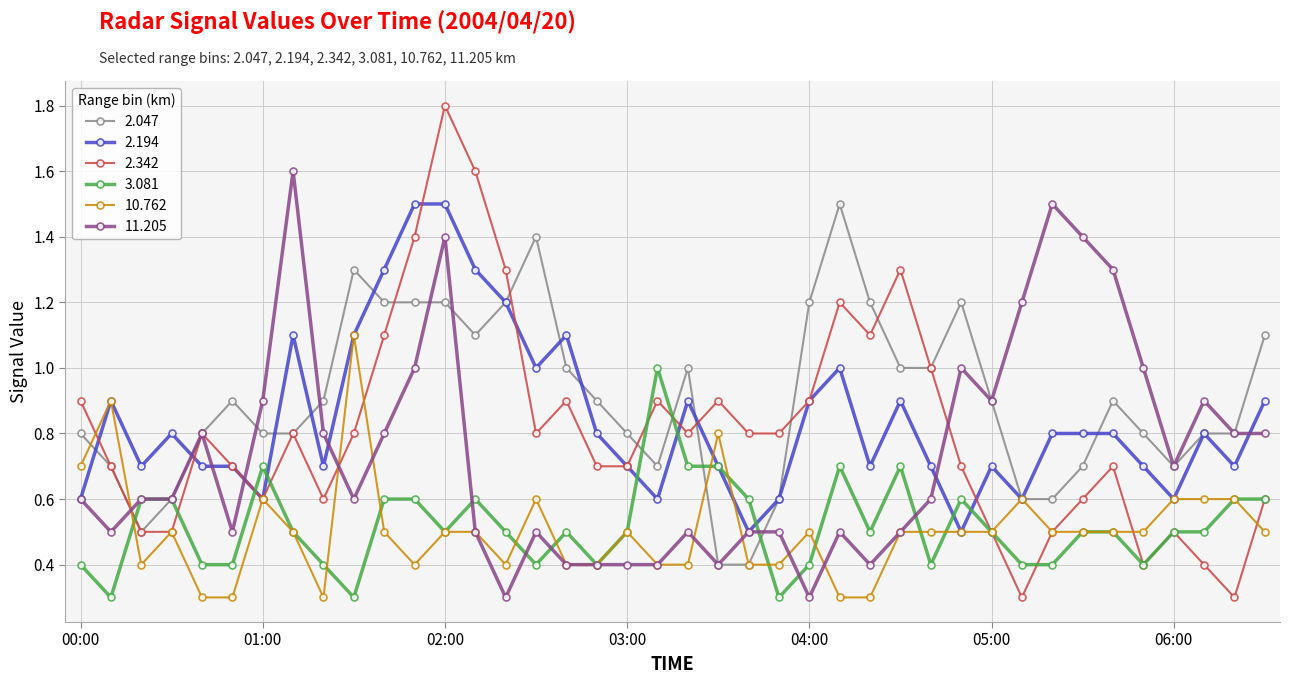

What is the minimum value shown in the chart?

0.3